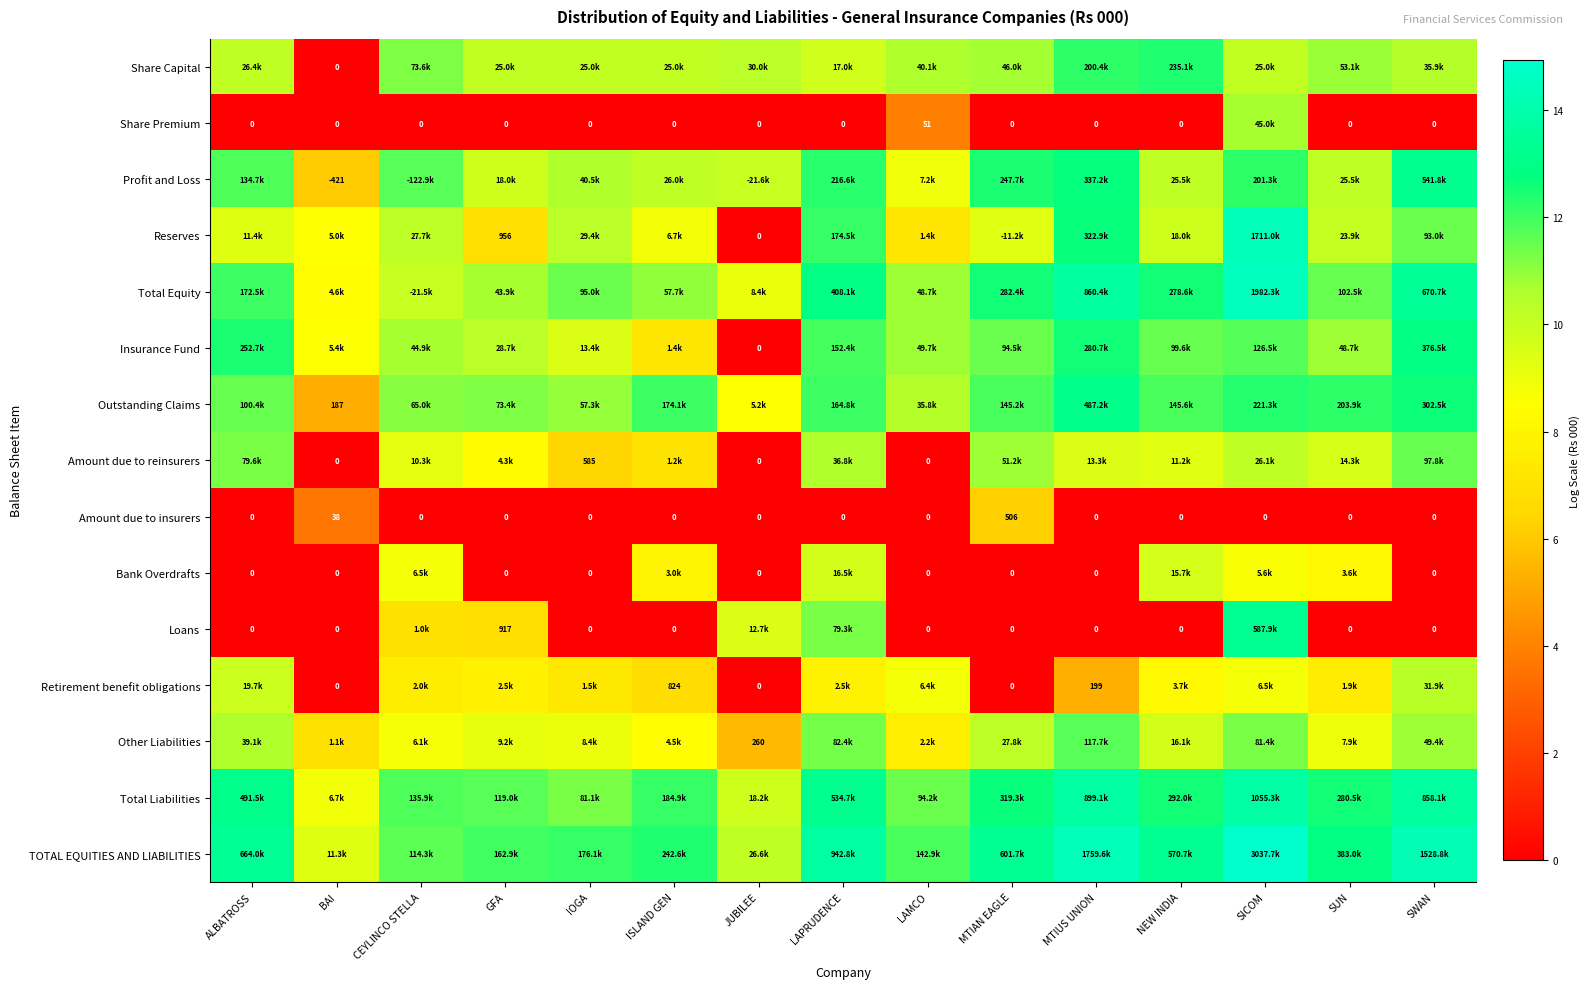

What is the sum of all Share Capital values?

149.2